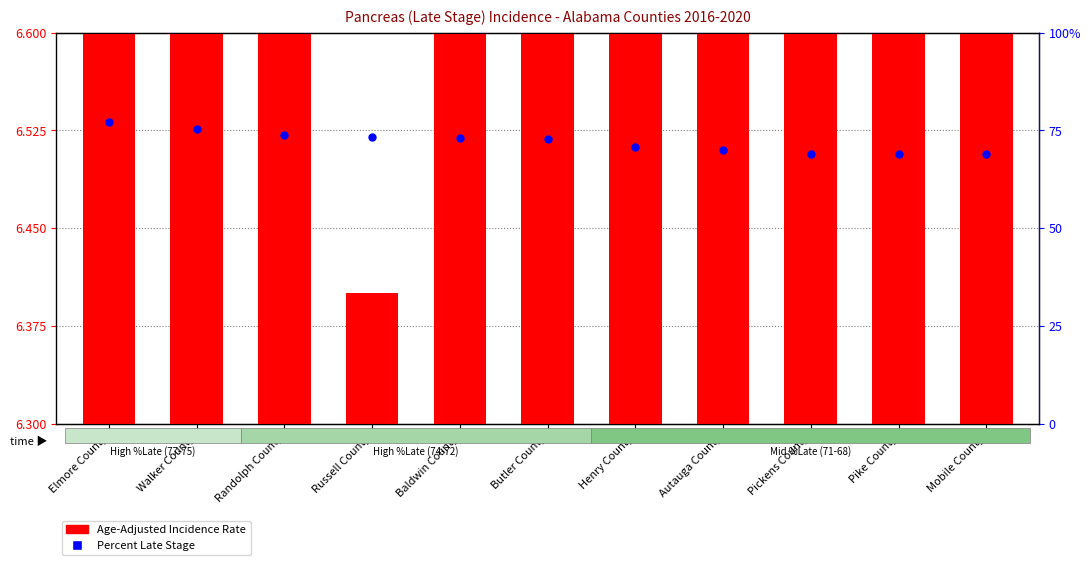

Is the value of Age-Adjusted Incidence Rate at Pike County greater than the value of Percent Late Stage at Walker County?

No